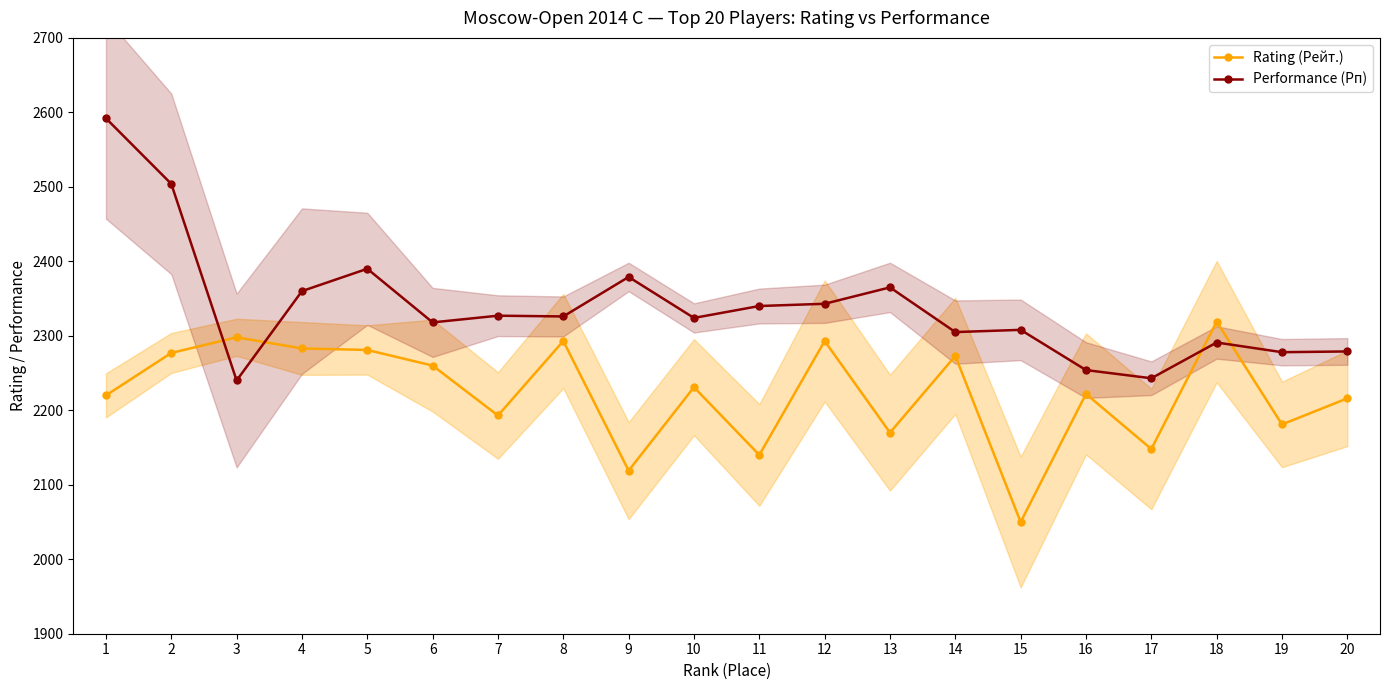

How many lines are shown in the chart?

2